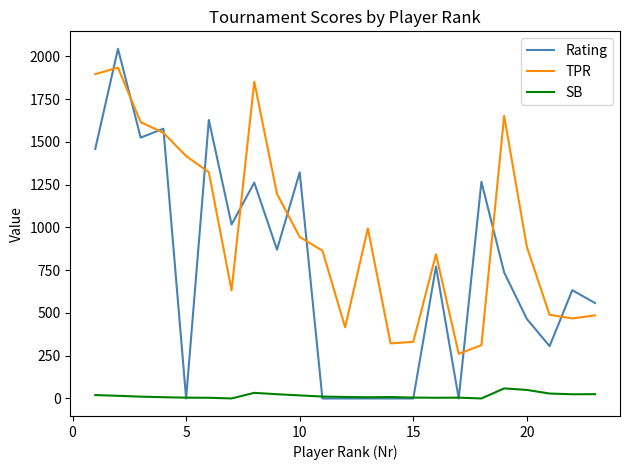

What is the maximum value for SB?

59.0